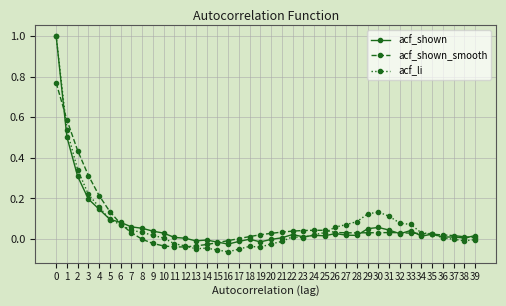

True or false: acf_shown has more than 0 points higher than both neighbors.

True